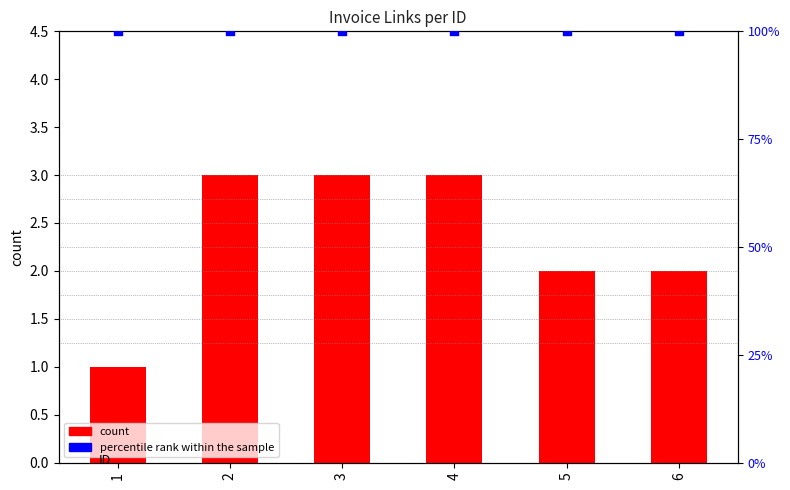

Between 3 and 2, which is larger?

3